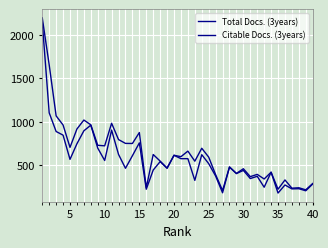

What is the value of the Total Docs. (3years) point at the 17th from the left?

624